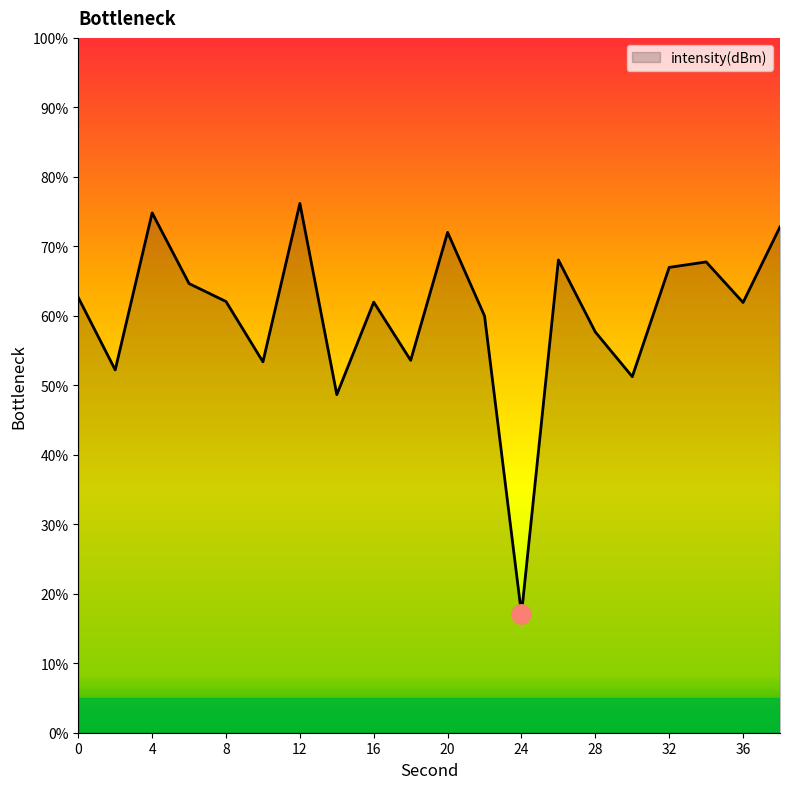

What is the sum of all values?

1205.6